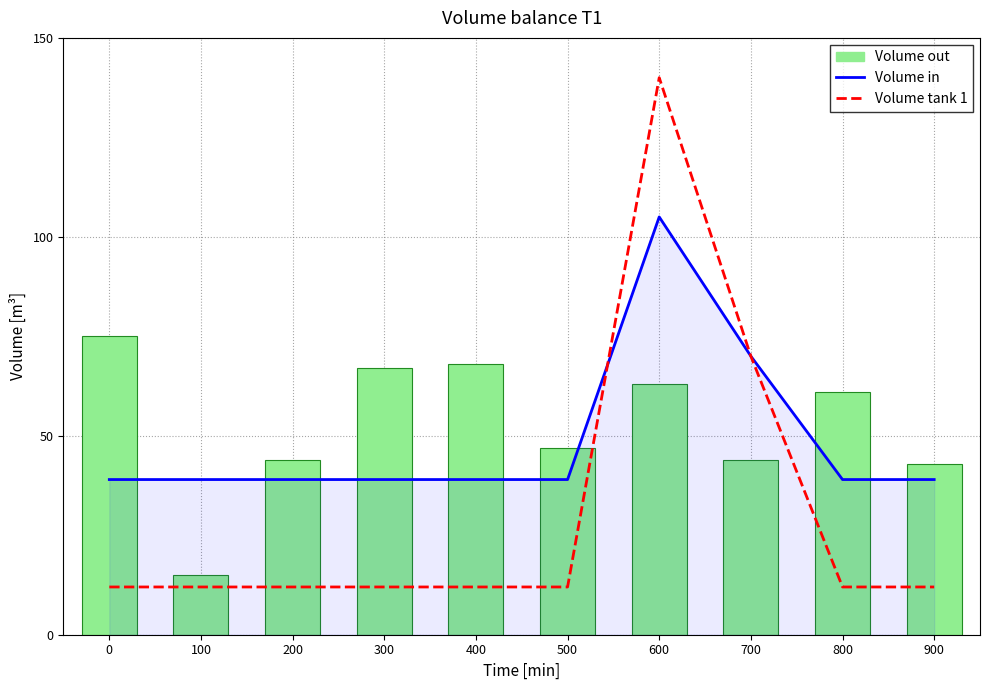

What is the total value across all series at 800?

112